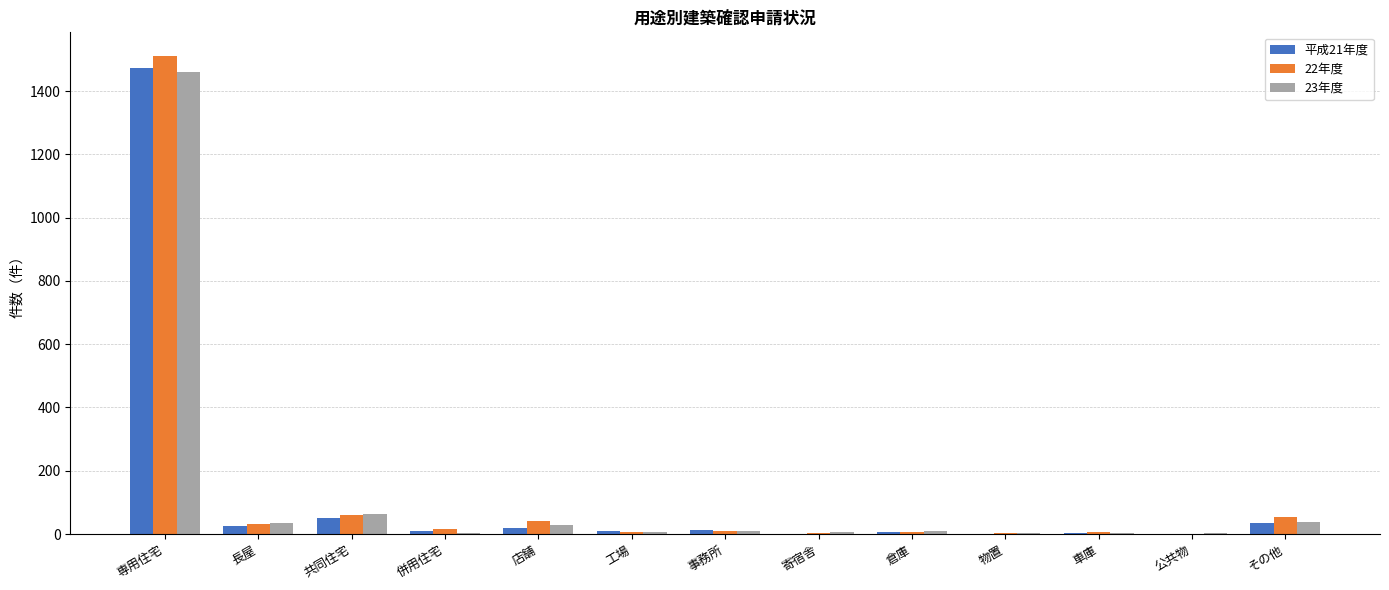

At which label does 22年度 first exceed 11?

専用住宅